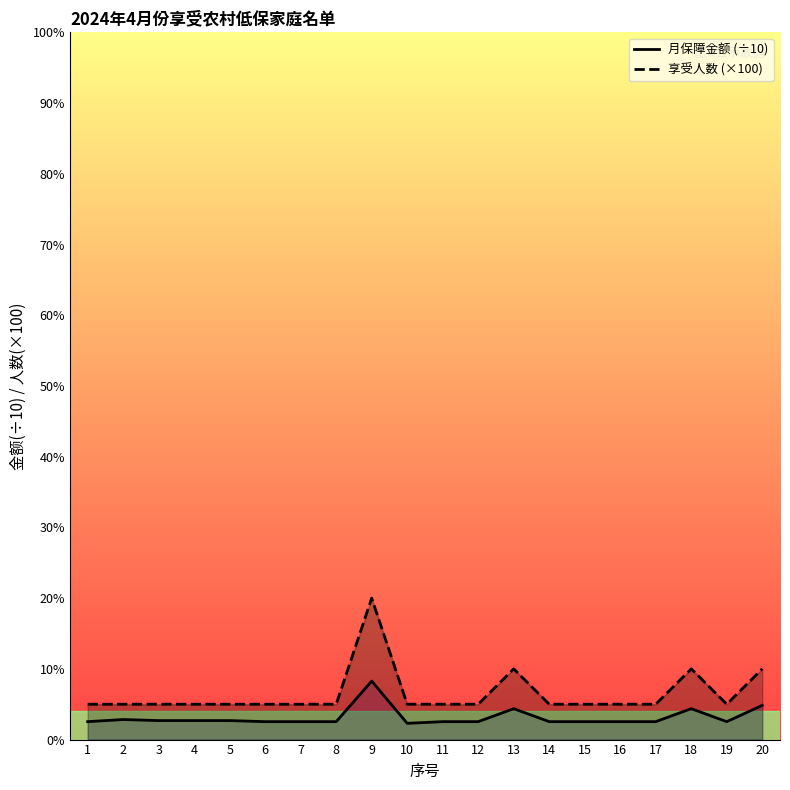

What are all the series names shown in the legend?

月保障金额 (÷10), 享受人数 (×100)